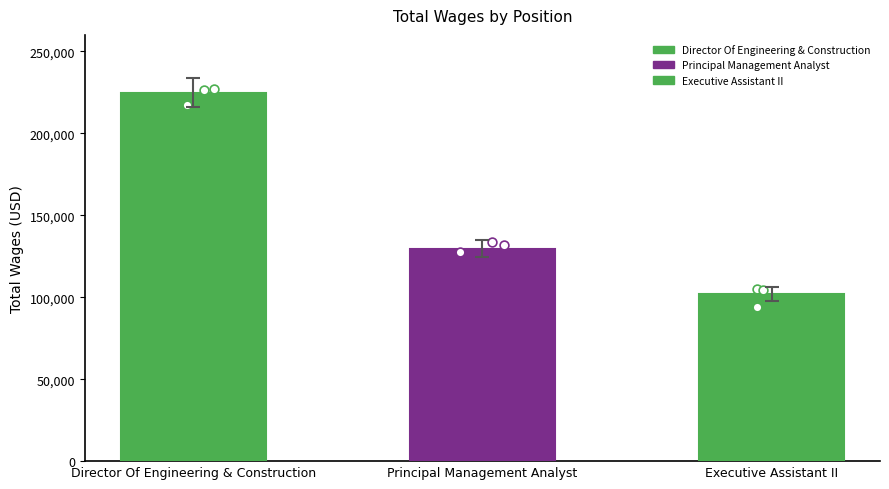

Which has a higher value, Executive Assistant II or Director Of Engineering & Construction?

Director Of Engineering & Construction